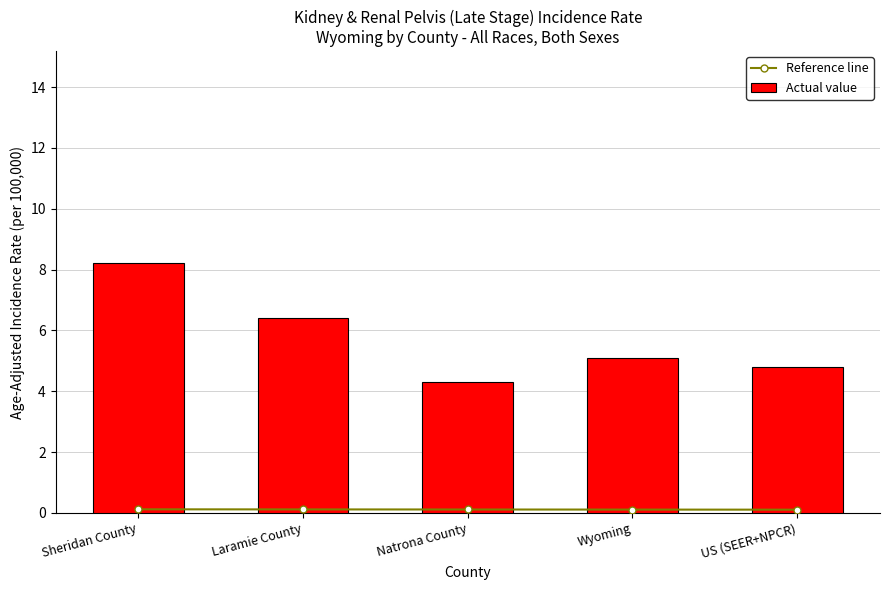

Is the value of Actual value at Wyoming greater than the value of Reference line at Sheridan County?

Yes